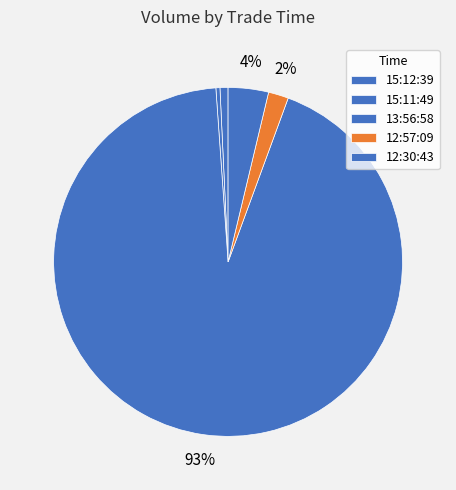

Count the number of slices in the pie.

5